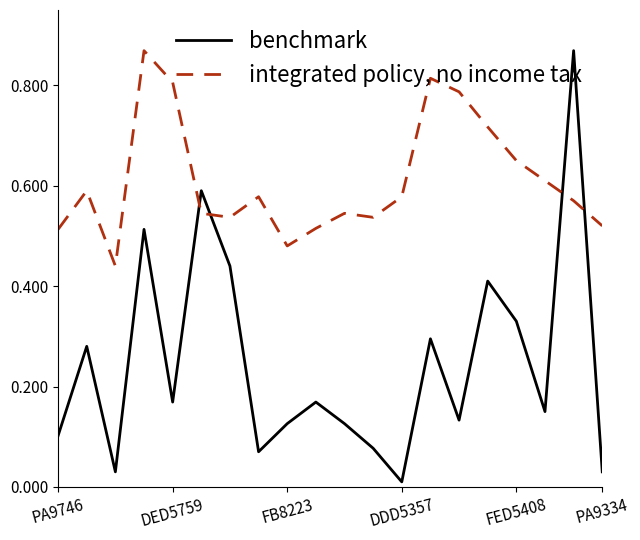

How many times do integrated policy, no income tax and benchmark cross each other?

4